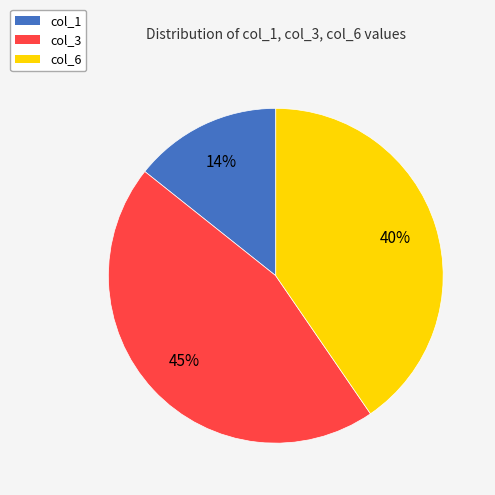

Rank the categories by value from lowest to highest.

col_1, col_6, col_3